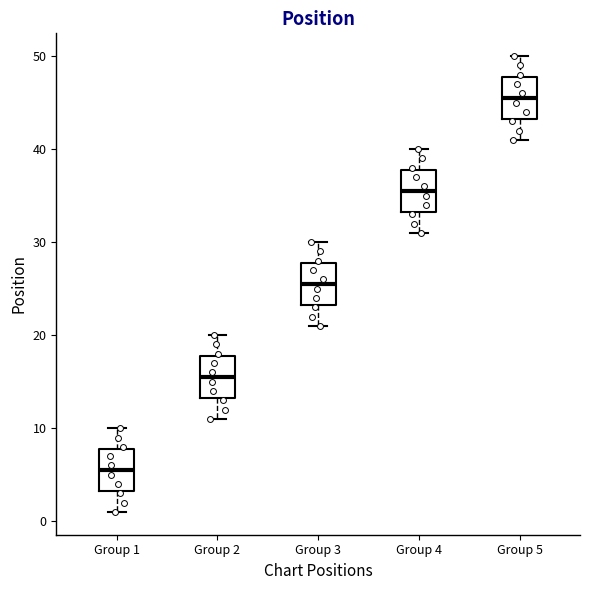

Where does the upper whisker of the box for Group 4 end on the y-axis? The values are not printed on the chart, so give them approximately, as read against the axis.

40